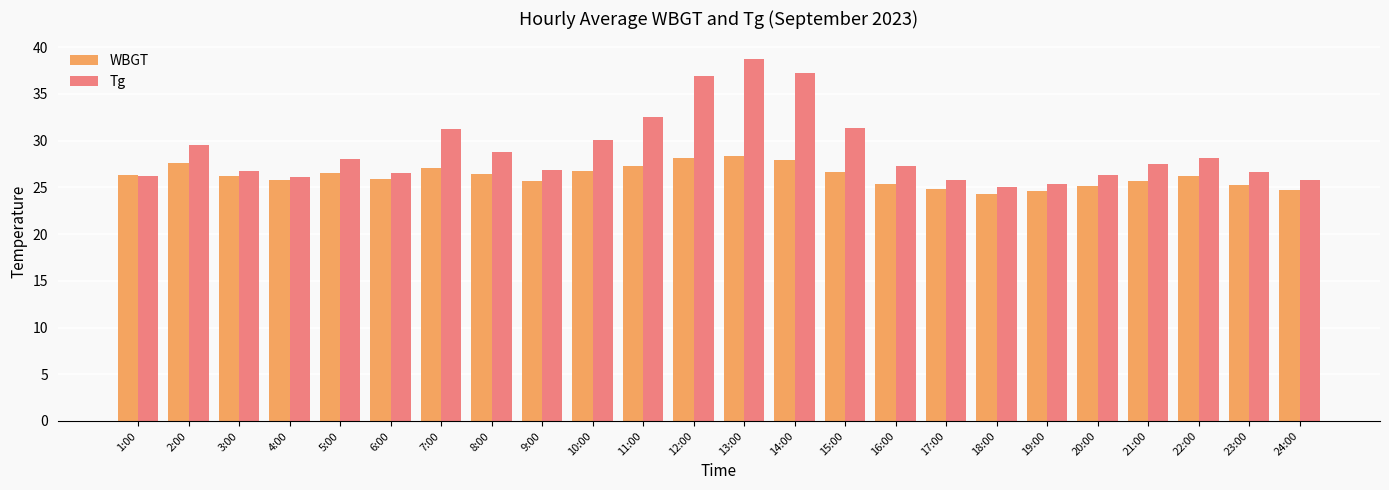

Is it true that WBGT equals 11.1 at 22:00?

False